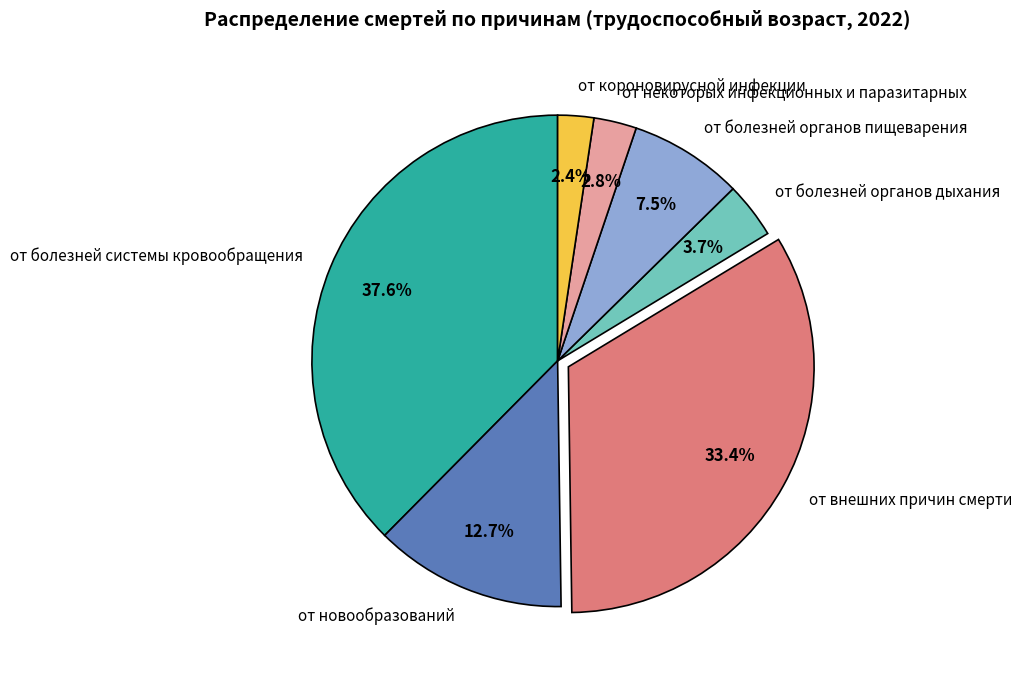

What is the ratio of the value at от болезней системы кровообращения to the value at от внешних причин смерти?

1.1